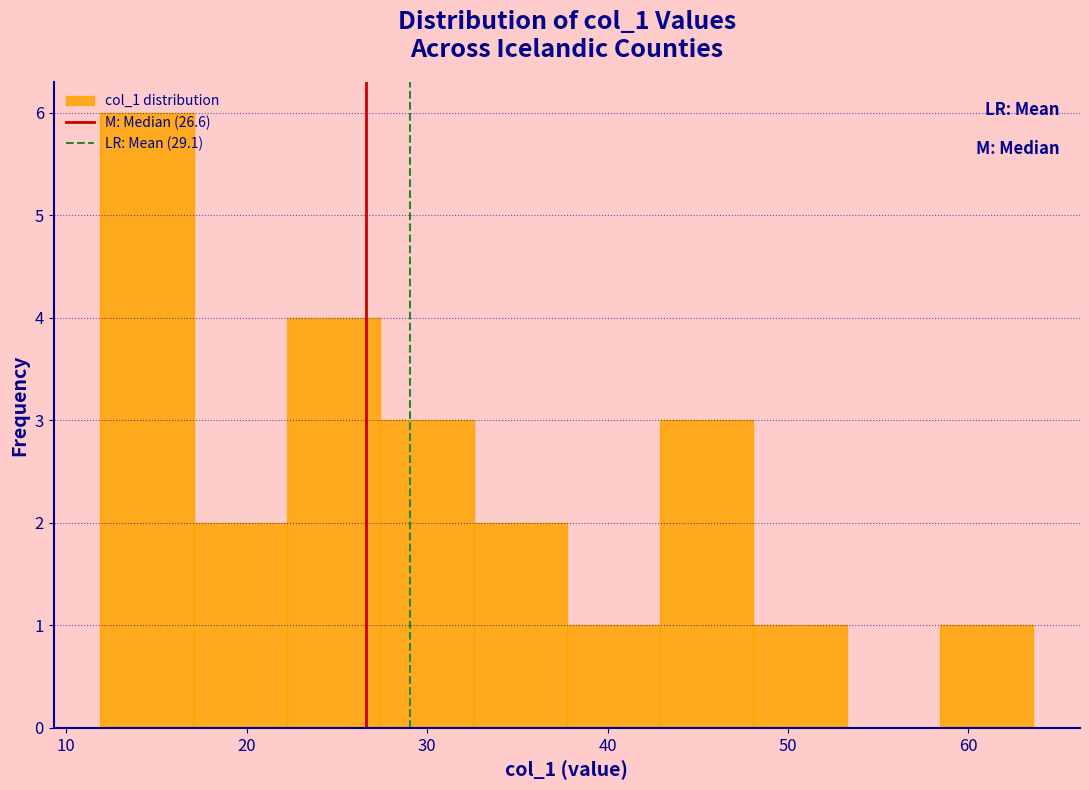

Which range on the x-axis has the tallest bar?

12 to 17